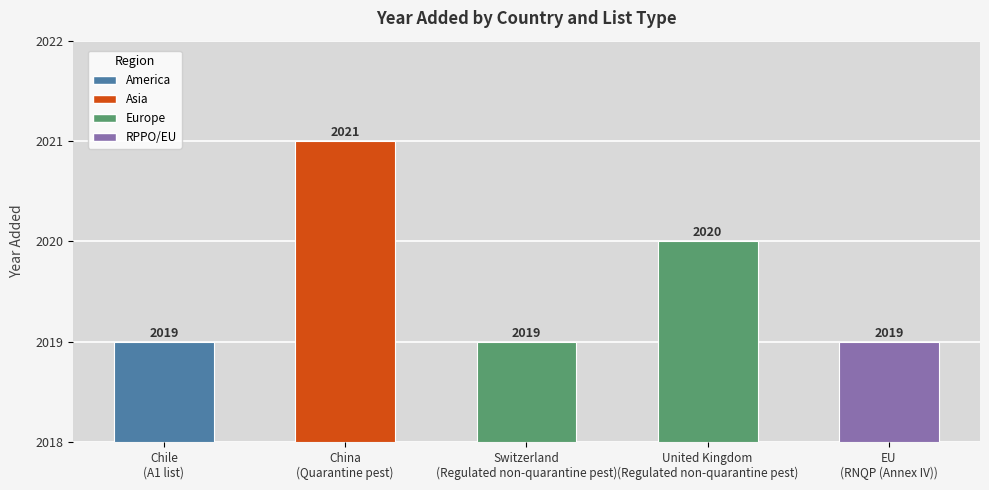

List the labels in order of value, smallest first.

Chile, Switzerland, EU, United Kingdom, China